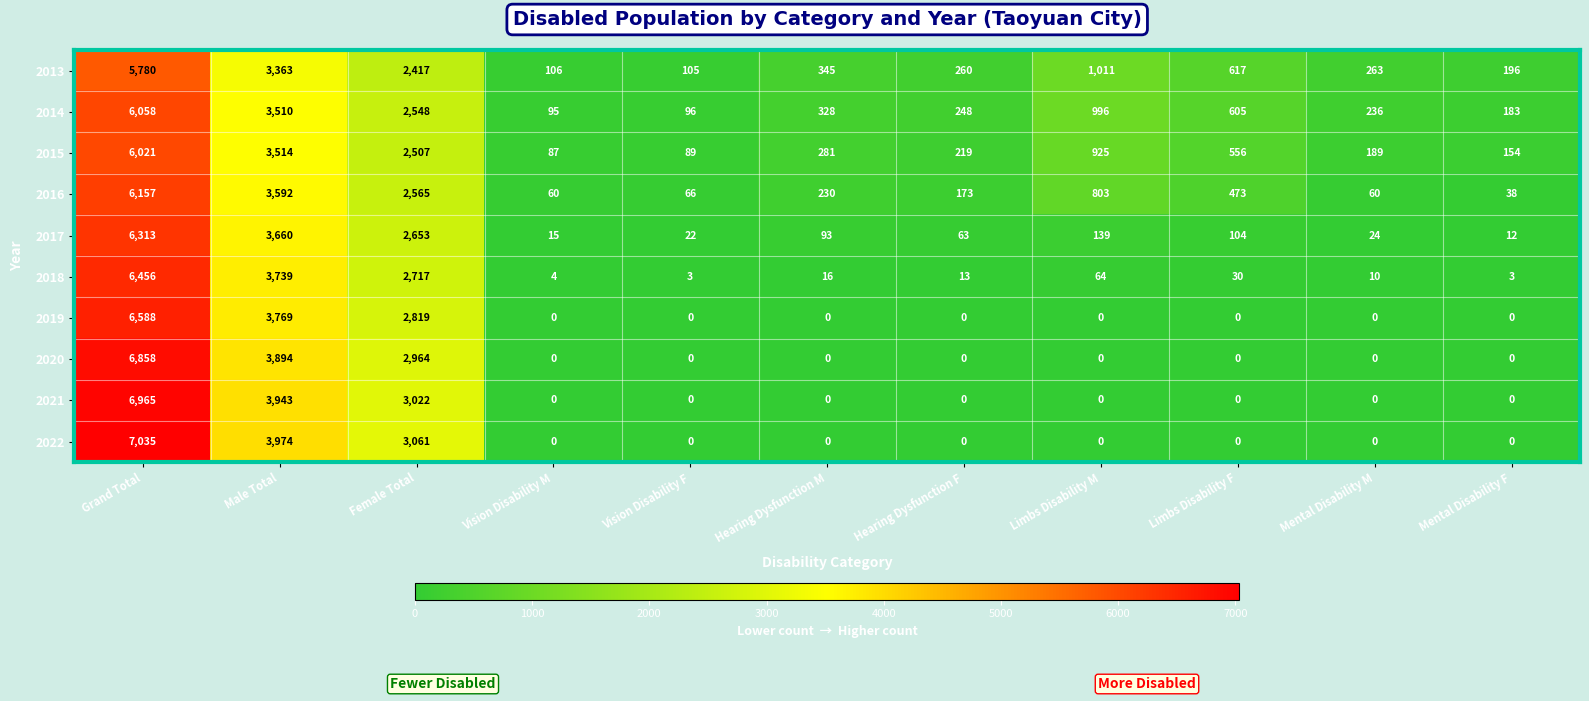

At which category does the chart reach its peak across all series?

Grand Total